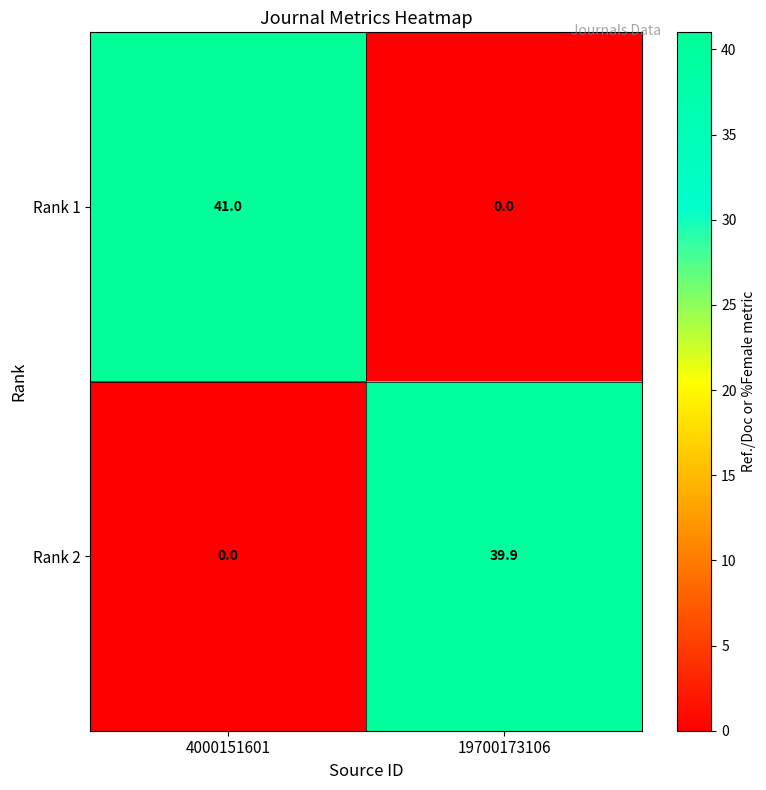

Where is Rank 1 nearest to the value 20?

19700173106